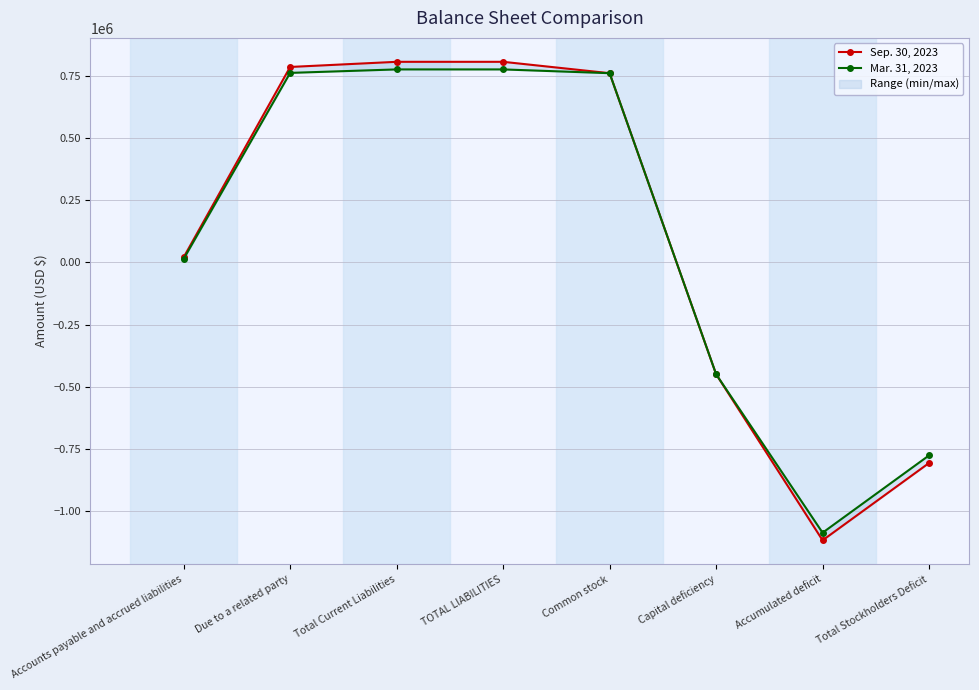

What is the label of the 7th point from the right?

Due to a related party